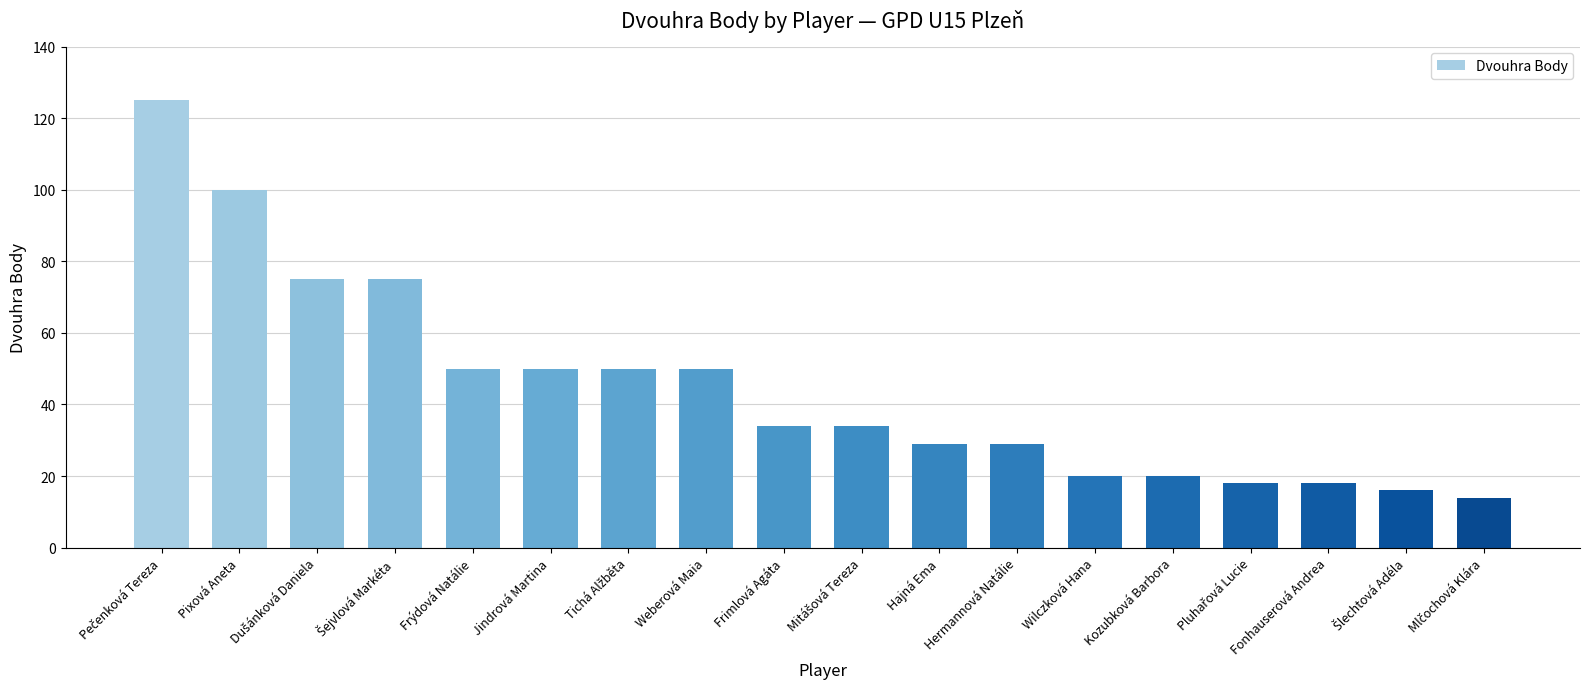

Which has a higher value, Fonhauserová Andrea or Kozubková Barbora?

Kozubková Barbora